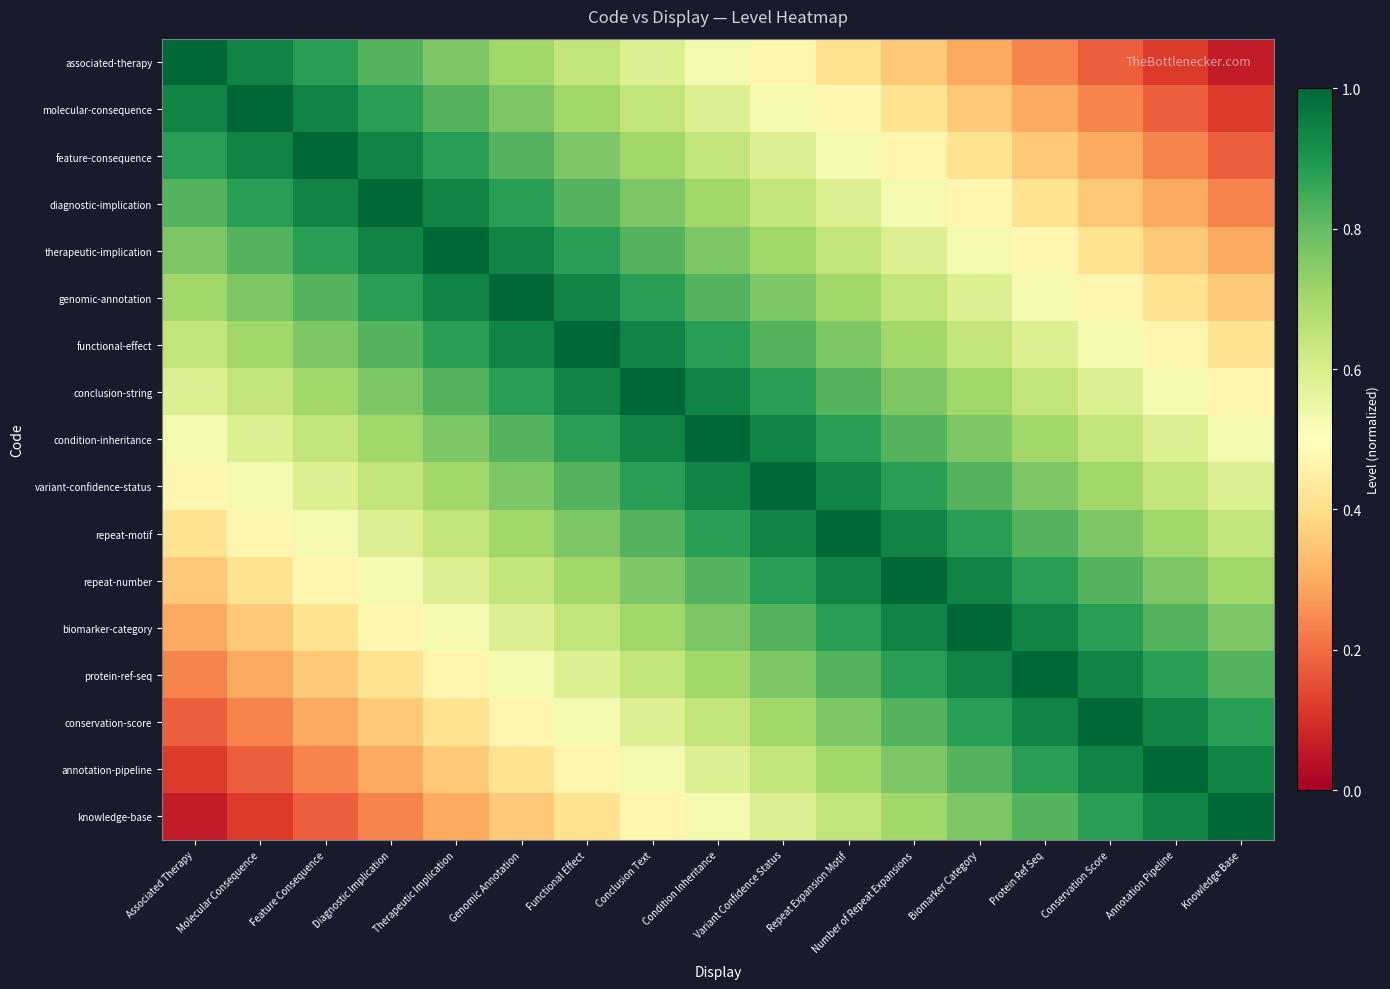

Reading left to right, extract all data points from this chart.

associated-therapy: Associated Therapy=1.0	Molecular Consequence=0.9	Feature Consequence=0.9	Diagnostic Implication=0.8	Therapeutic Implication=0.8	Genomic Annotation=0.7	Functional Effect=0.6	Conclusion Text=0.6	Condition Inheritance=0.5	Variant Confidence Status=0.5	Repeat Expansion Motif=0.4	Number of Repeat Expansions=0.4	Biomarker Category=0.3	Protein Ref Seq=0.2	Conservation Score=0.2	Annotation Pipeline=0.1	Knowledge Base=0.1
molecular-consequence: Associated Therapy=0.9	Molecular Consequence=1.0	Feature Consequence=0.9	Diagnostic Implication=0.9	Therapeutic Implication=0.8	Genomic Annotation=0.8	Functional Effect=0.7	Conclusion Text=0.6	Condition Inheritance=0.6	Variant Confidence Status=0.5	Repeat Expansion Motif=0.5	Number of Repeat Expansions=0.4	Biomarker Category=0.4	Protein Ref Seq=0.3	Conservation Score=0.2	Annotation Pipeline=0.2	Knowledge Base=0.1
feature-consequence: Associated Therapy=0.9	Molecular Consequence=0.9	Feature Consequence=1.0	Diagnostic Implication=0.9	Therapeutic Implication=0.9	Genomic Annotation=0.8	Functional Effect=0.8	Conclusion Text=0.7	Condition Inheritance=0.6	Variant Confidence Status=0.6	Repeat Expansion Motif=0.5	Number of Repeat Expansions=0.5	Biomarker Category=0.4	Protein Ref Seq=0.4	Conservation Score=0.3	Annotation Pipeline=0.2	Knowledge Base=0.2
diagnostic-implication: Associated Therapy=0.8	Molecular Consequence=0.9	Feature Consequence=0.9	Diagnostic Implication=1.0	Therapeutic Implication=0.9	Genomic Annotation=0.9	Functional Effect=0.8	Conclusion Text=0.8	Condition Inheritance=0.7	Variant Confidence Status=0.6	Repeat Expansion Motif=0.6	Number of Repeat Expansions=0.5	Biomarker Category=0.5	Protein Ref Seq=0.4	Conservation Score=0.4	Annotation Pipeline=0.3	Knowledge Base=0.2
therapeutic-implication: Associated Therapy=0.8	Molecular Consequence=0.8	Feature Consequence=0.9	Diagnostic Implication=0.9	Therapeutic Implication=1.0	Genomic Annotation=0.9	Functional Effect=0.9	Conclusion Text=0.8	Condition Inheritance=0.8	Variant Confidence Status=0.7	Repeat Expansion Motif=0.6	Number of Repeat Expansions=0.6	Biomarker Category=0.5	Protein Ref Seq=0.5	Conservation Score=0.4	Annotation Pipeline=0.4	Knowledge Base=0.3
genomic-annotation: Associated Therapy=0.7	Molecular Consequence=0.8	Feature Consequence=0.8	Diagnostic Implication=0.9	Therapeutic Implication=0.9	Genomic Annotation=1.0	Functional Effect=0.9	Conclusion Text=0.9	Condition Inheritance=0.8	Variant Confidence Status=0.8	Repeat Expansion Motif=0.7	Number of Repeat Expansions=0.6	Biomarker Category=0.6	Protein Ref Seq=0.5	Conservation Score=0.5	Annotation Pipeline=0.4	Knowledge Base=0.4
functional-effect: Associated Therapy=0.6	Molecular Consequence=0.7	Feature Consequence=0.8	Diagnostic Implication=0.8	Therapeutic Implication=0.9	Genomic Annotation=0.9	Functional Effect=1.0	Conclusion Text=0.9	Condition Inheritance=0.9	Variant Confidence Status=0.8	Repeat Expansion Motif=0.8	Number of Repeat Expansions=0.7	Biomarker Category=0.6	Protein Ref Seq=0.6	Conservation Score=0.5	Annotation Pipeline=0.5	Knowledge Base=0.4
conclusion-string: Associated Therapy=0.6	Molecular Consequence=0.6	Feature Consequence=0.7	Diagnostic Implication=0.8	Therapeutic Implication=0.8	Genomic Annotation=0.9	Functional Effect=0.9	Conclusion Text=1.0	Condition Inheritance=0.9	Variant Confidence Status=0.9	Repeat Expansion Motif=0.8	Number of Repeat Expansions=0.8	Biomarker Category=0.7	Protein Ref Seq=0.6	Conservation Score=0.6	Annotation Pipeline=0.5	Knowledge Base=0.5
condition-inheritance: Associated Therapy=0.5	Molecular Consequence=0.6	Feature Consequence=0.6	Diagnostic Implication=0.7	Therapeutic Implication=0.8	Genomic Annotation=0.8	Functional Effect=0.9	Conclusion Text=0.9	Condition Inheritance=1.0	Variant Confidence Status=0.9	Repeat Expansion Motif=0.9	Number of Repeat Expansions=0.8	Biomarker Category=0.8	Protein Ref Seq=0.7	Conservation Score=0.6	Annotation Pipeline=0.6	Knowledge Base=0.5
variant-confidence-status: Associated Therapy=0.5	Molecular Consequence=0.5	Feature Consequence=0.6	Diagnostic Implication=0.6	Therapeutic Implication=0.7	Genomic Annotation=0.8	Functional Effect=0.8	Conclusion Text=0.9	Condition Inheritance=0.9	Variant Confidence Status=1.0	Repeat Expansion Motif=0.9	Number of Repeat Expansions=0.9	Biomarker Category=0.8	Protein Ref Seq=0.8	Conservation Score=0.7	Annotation Pipeline=0.6	Knowledge Base=0.6
repeat-motif: Associated Therapy=0.4	Molecular Consequence=0.5	Feature Consequence=0.5	Diagnostic Implication=0.6	Therapeutic Implication=0.6	Genomic Annotation=0.7	Functional Effect=0.8	Conclusion Text=0.8	Condition Inheritance=0.9	Variant Confidence Status=0.9	Repeat Expansion Motif=1.0	Number of Repeat Expansions=0.9	Biomarker Category=0.9	Protein Ref Seq=0.8	Conservation Score=0.8	Annotation Pipeline=0.7	Knowledge Base=0.6
repeat-number: Associated Therapy=0.4	Molecular Consequence=0.4	Feature Consequence=0.5	Diagnostic Implication=0.5	Therapeutic Implication=0.6	Genomic Annotation=0.6	Functional Effect=0.7	Conclusion Text=0.8	Condition Inheritance=0.8	Variant Confidence Status=0.9	Repeat Expansion Motif=0.9	Number of Repeat Expansions=1.0	Biomarker Category=0.9	Protein Ref Seq=0.9	Conservation Score=0.8	Annotation Pipeline=0.8	Knowledge Base=0.7
biomarker-category: Associated Therapy=0.3	Molecular Consequence=0.4	Feature Consequence=0.4	Diagnostic Implication=0.5	Therapeutic Implication=0.5	Genomic Annotation=0.6	Functional Effect=0.6	Conclusion Text=0.7	Condition Inheritance=0.8	Variant Confidence Status=0.8	Repeat Expansion Motif=0.9	Number of Repeat Expansions=0.9	Biomarker Category=1.0	Protein Ref Seq=0.9	Conservation Score=0.9	Annotation Pipeline=0.8	Knowledge Base=0.8
protein-ref-seq: Associated Therapy=0.2	Molecular Consequence=0.3	Feature Consequence=0.4	Diagnostic Implication=0.4	Therapeutic Implication=0.5	Genomic Annotation=0.5	Functional Effect=0.6	Conclusion Text=0.6	Condition Inheritance=0.7	Variant Confidence Status=0.8	Repeat Expansion Motif=0.8	Number of Repeat Expansions=0.9	Biomarker Category=0.9	Protein Ref Seq=1.0	Conservation Score=0.9	Annotation Pipeline=0.9	Knowledge Base=0.8
conservation-score: Associated Therapy=0.2	Molecular Consequence=0.2	Feature Consequence=0.3	Diagnostic Implication=0.4	Therapeutic Implication=0.4	Genomic Annotation=0.5	Functional Effect=0.5	Conclusion Text=0.6	Condition Inheritance=0.6	Variant Confidence Status=0.7	Repeat Expansion Motif=0.8	Number of Repeat Expansions=0.8	Biomarker Category=0.9	Protein Ref Seq=0.9	Conservation Score=1.0	Annotation Pipeline=0.9	Knowledge Base=0.9
annotation-pipeline: Associated Therapy=0.1	Molecular Consequence=0.2	Feature Consequence=0.2	Diagnostic Implication=0.3	Therapeutic Implication=0.4	Genomic Annotation=0.4	Functional Effect=0.5	Conclusion Text=0.5	Condition Inheritance=0.6	Variant Confidence Status=0.6	Repeat Expansion Motif=0.7	Number of Repeat Expansions=0.8	Biomarker Category=0.8	Protein Ref Seq=0.9	Conservation Score=0.9	Annotation Pipeline=1.0	Knowledge Base=0.9
knowledge-base: Associated Therapy=0.1	Molecular Consequence=0.1	Feature Consequence=0.2	Diagnostic Implication=0.2	Therapeutic Implication=0.3	Genomic Annotation=0.4	Functional Effect=0.4	Conclusion Text=0.5	Condition Inheritance=0.5	Variant Confidence Status=0.6	Repeat Expansion Motif=0.6	Number of Repeat Expansions=0.7	Biomarker Category=0.8	Protein Ref Seq=0.8	Conservation Score=0.9	Annotation Pipeline=0.9	Knowledge Base=1.0